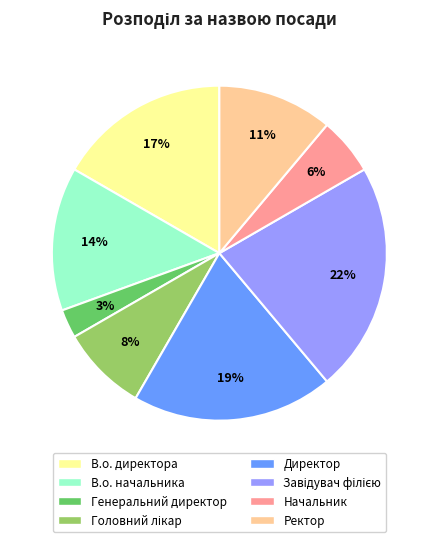

To the nearest percent, what percentage of the pie is Директор?

19%